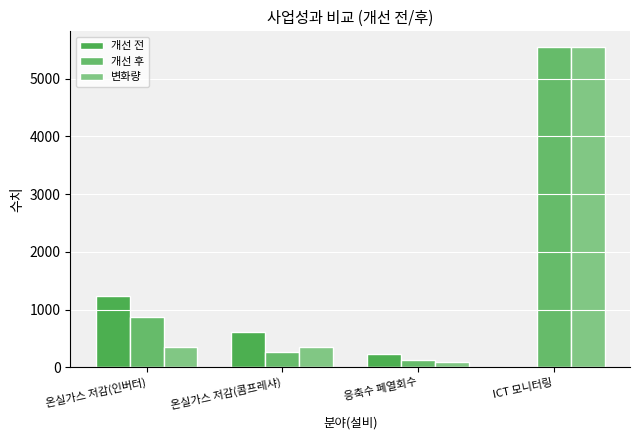

What are all the series names shown in the legend?

개선 전, 개선 후, 변화량